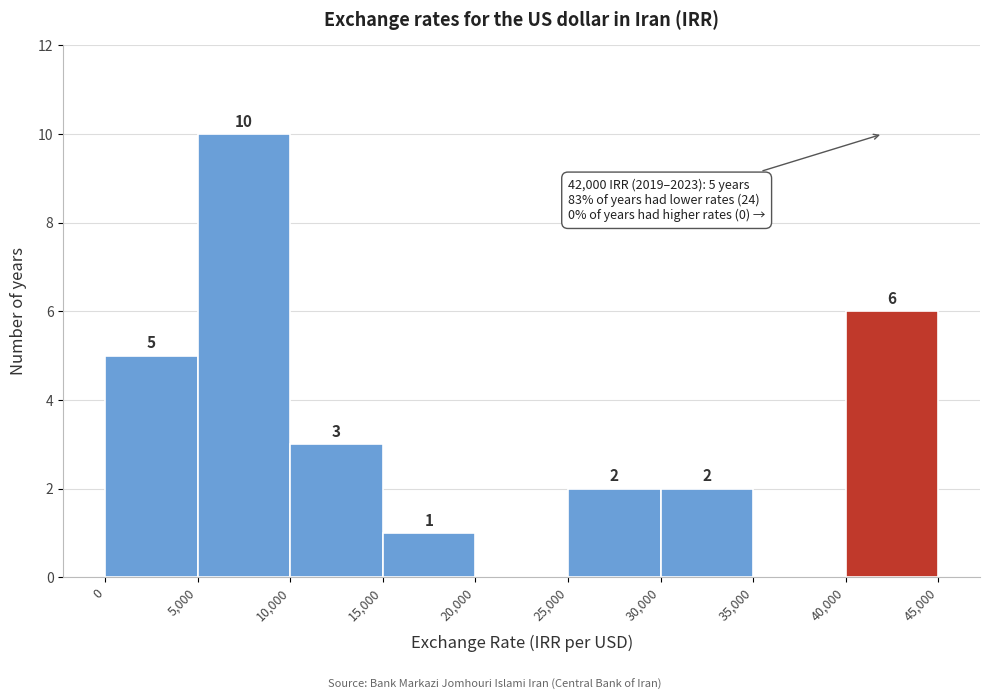

Which range on the x-axis has the tallest bar?

5,000 to 10,000